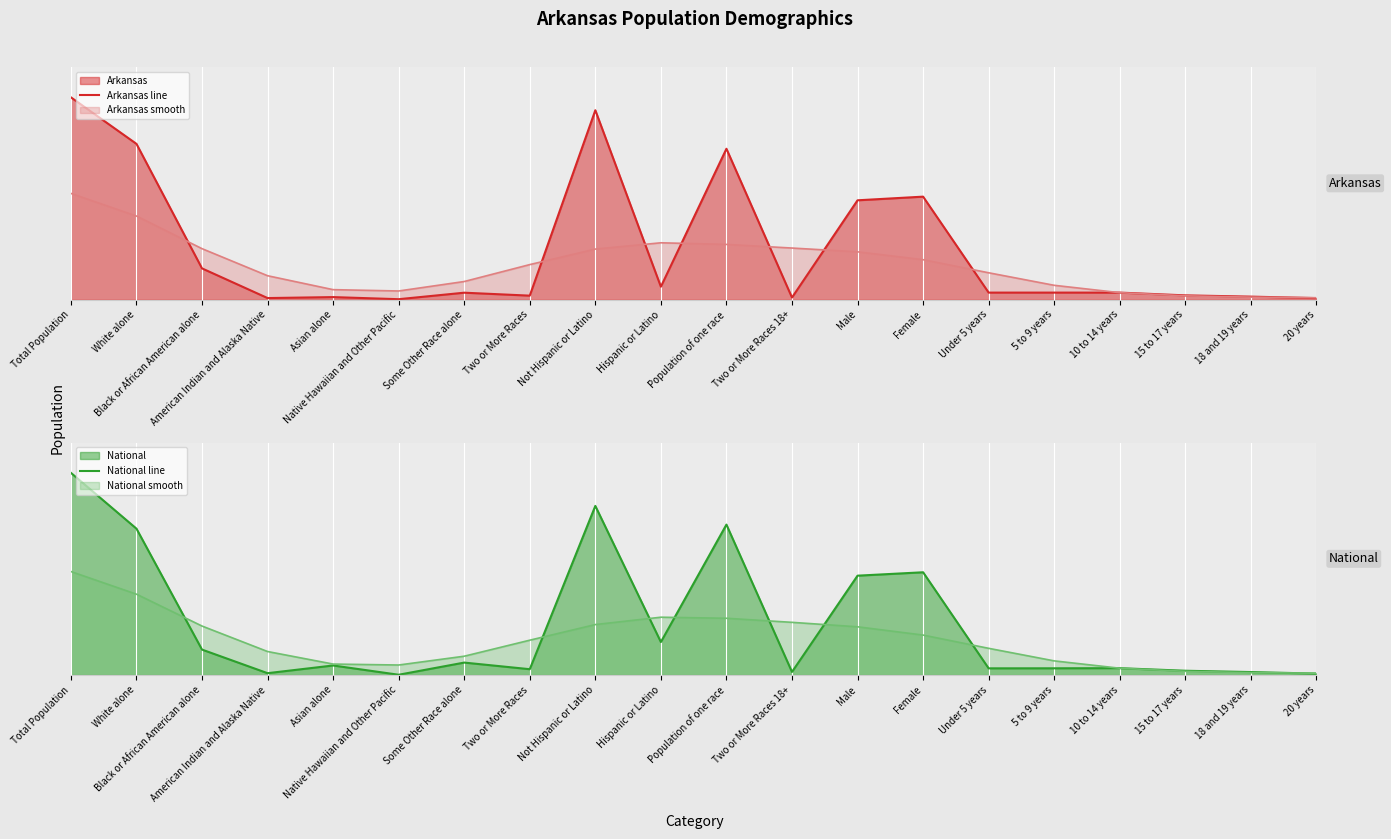

At how many categories does at least one series exceed 0?

20